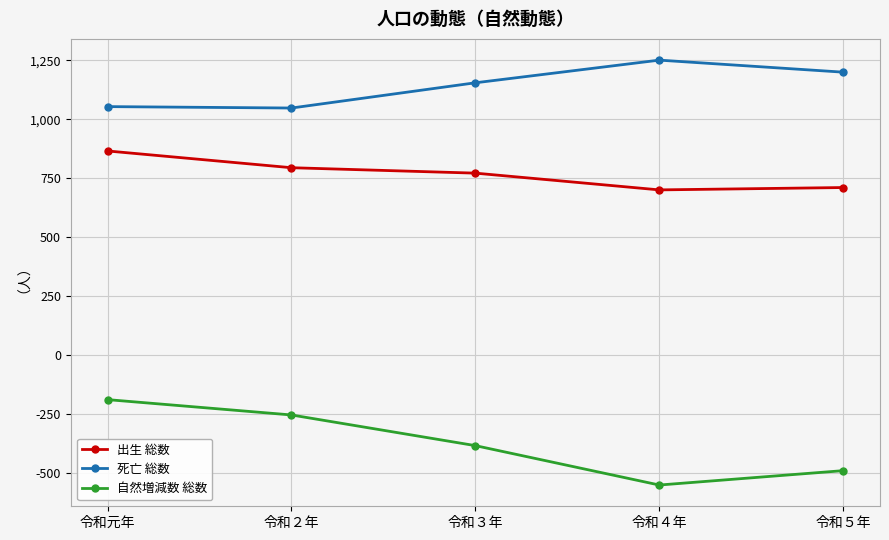

What is the average value of the 出生 総数 series?

769